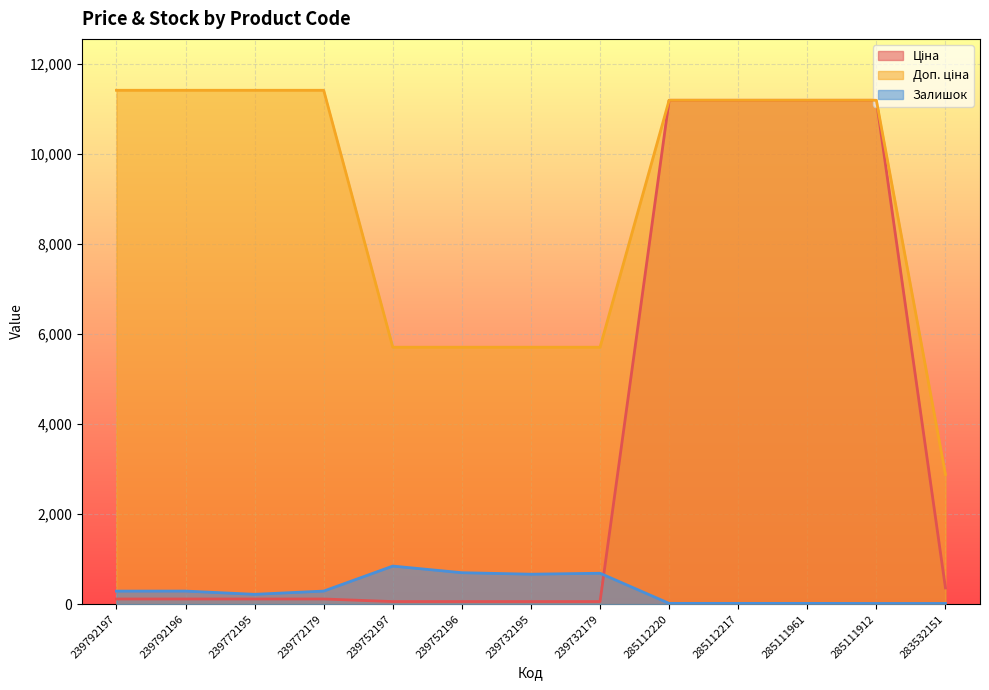

What are all the series names shown in the legend?

Ціна, Доп. ціна, Залишок